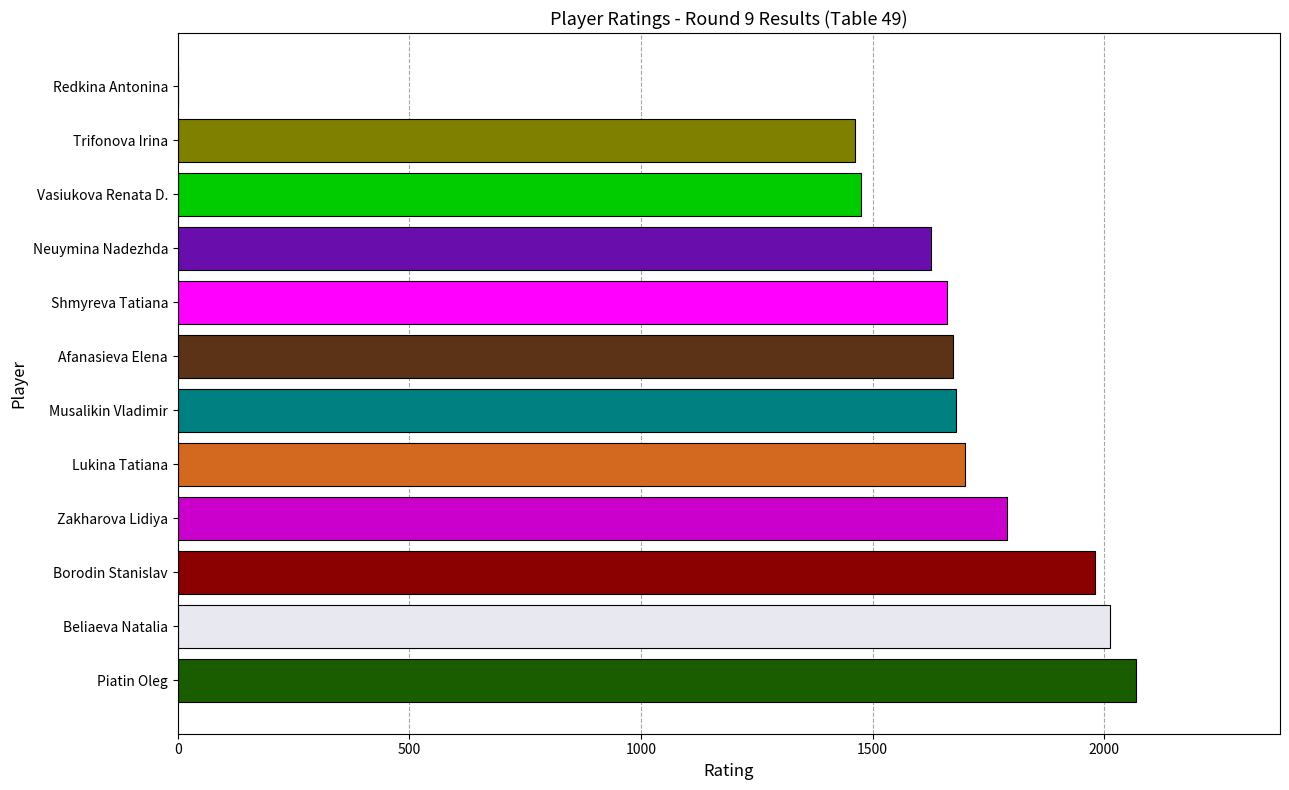

Which has a higher value, Vasiukova Renata D. or Musalikin Vladimir?

Musalikin Vladimir